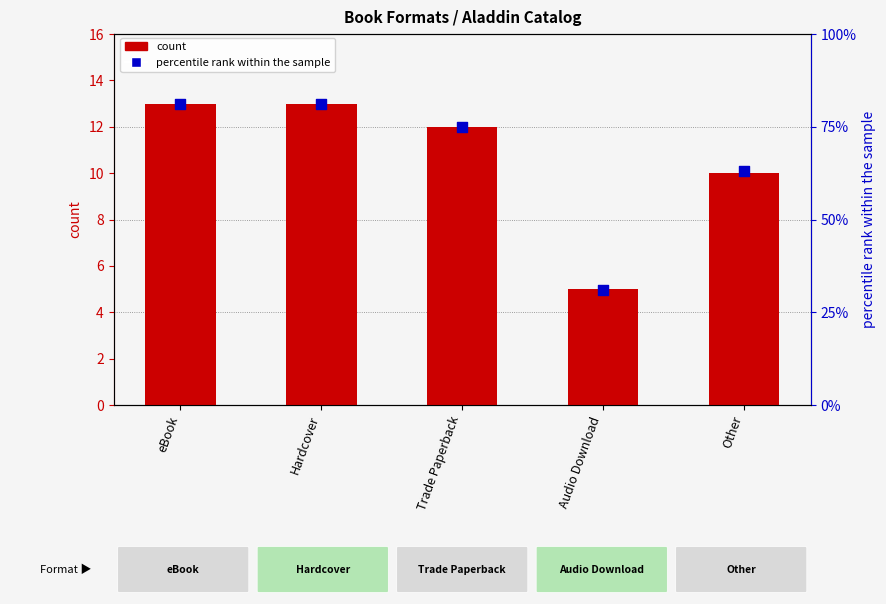

Which series reaches the maximum Y coordinate?

percentile rank within the sample